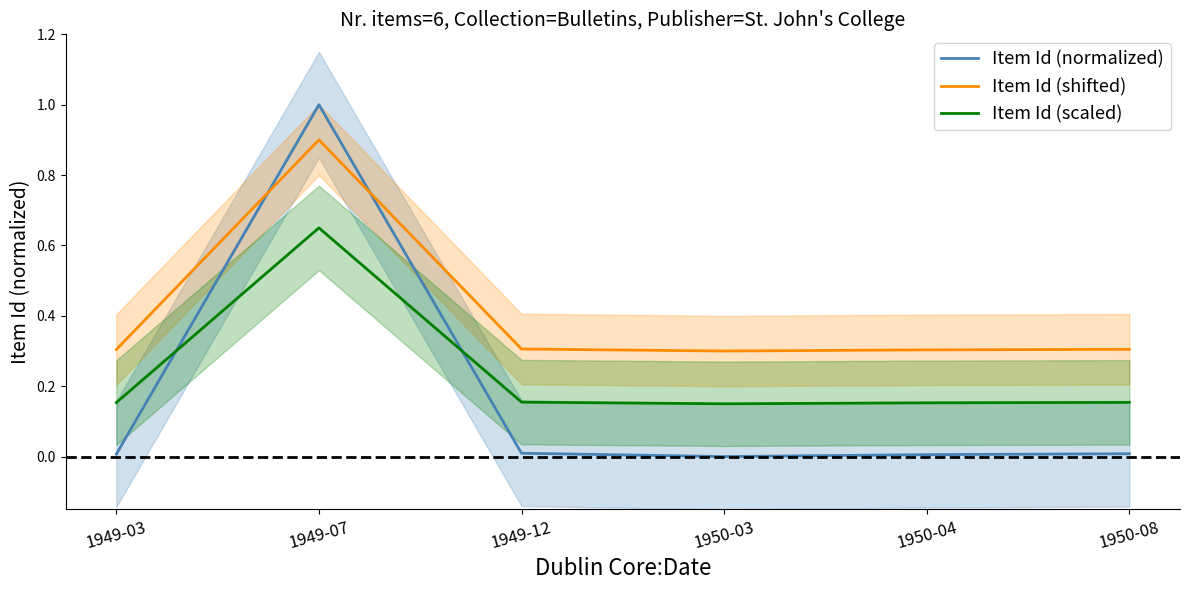

The Item Id (normalized) series shows 1.0 at 1949-07. True or false?

True